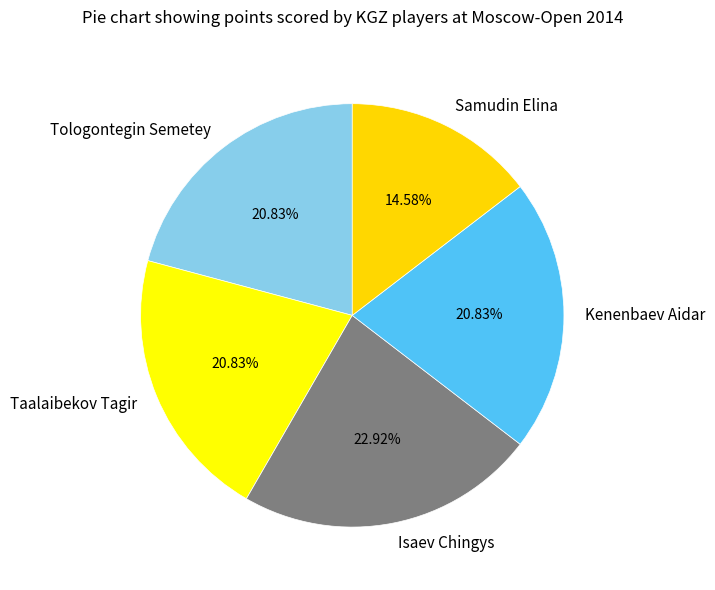

To the nearest percent, what is the combined percentage of Samudin Elina and Kenenbaev Aidar?

35%